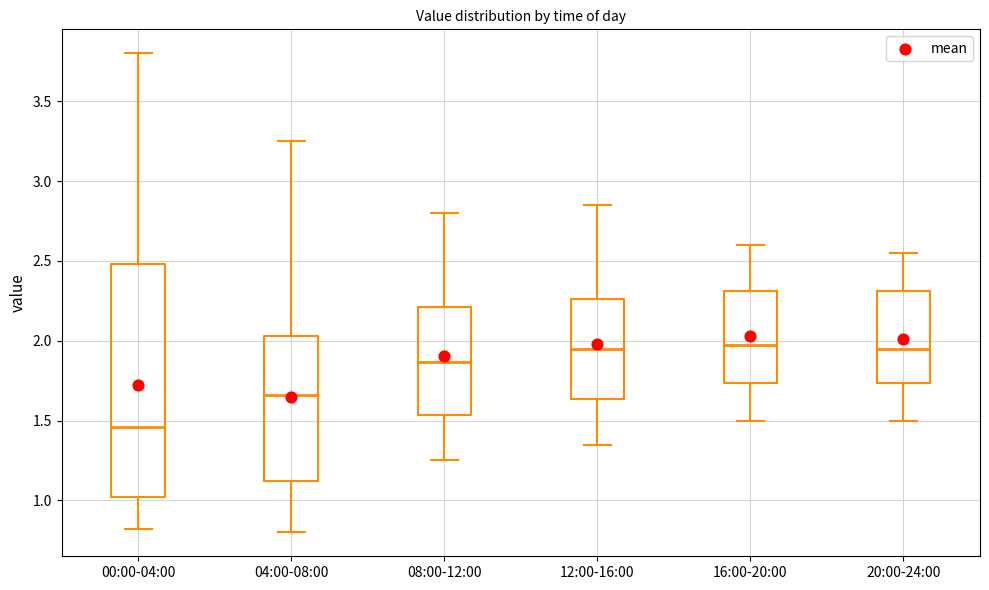

Where does the lower whisker of the box for 16:00-20:00 end on the y-axis? The values are not printed on the chart, so give them approximately, as read against the axis.

1.50